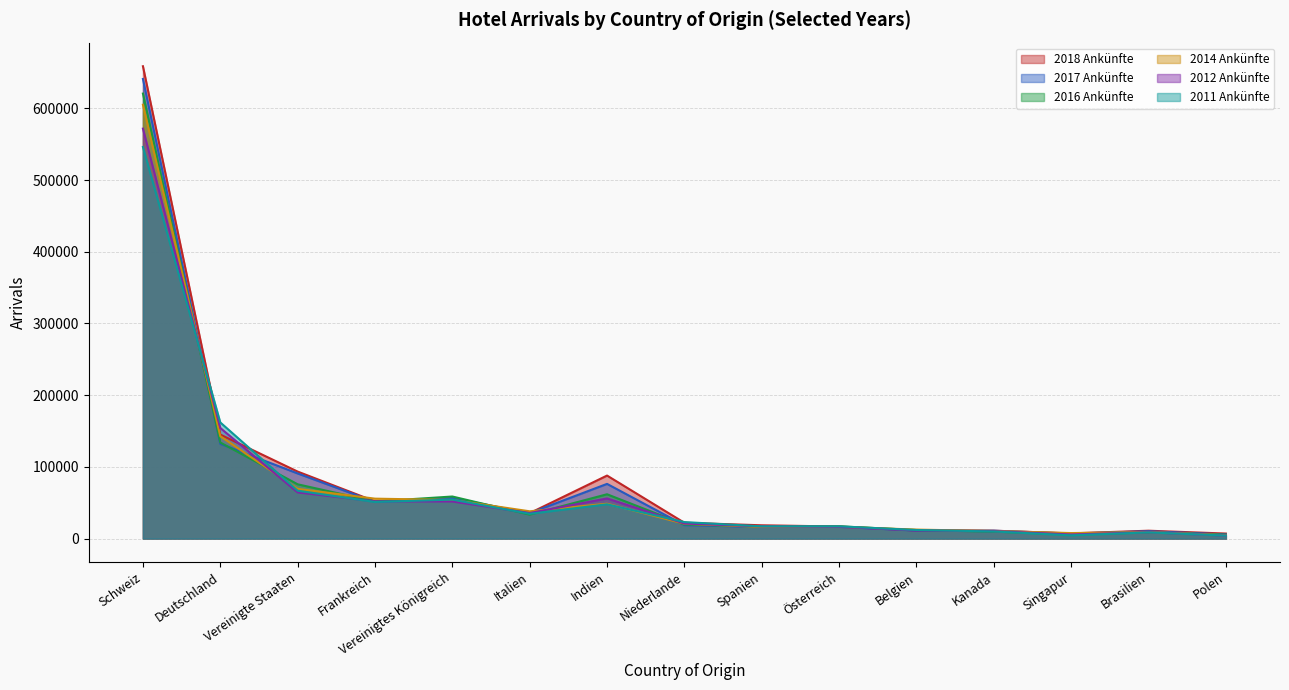

Which series changed the most between Italien and Niederlande?

2014 Ankünfte